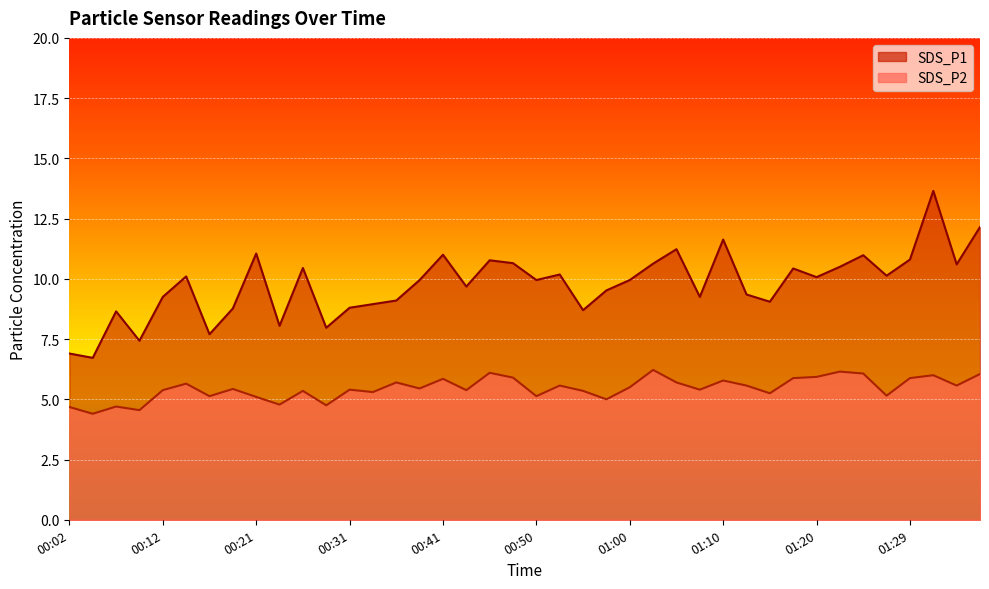

Which series has the largest total across all categories?

SDS_P1